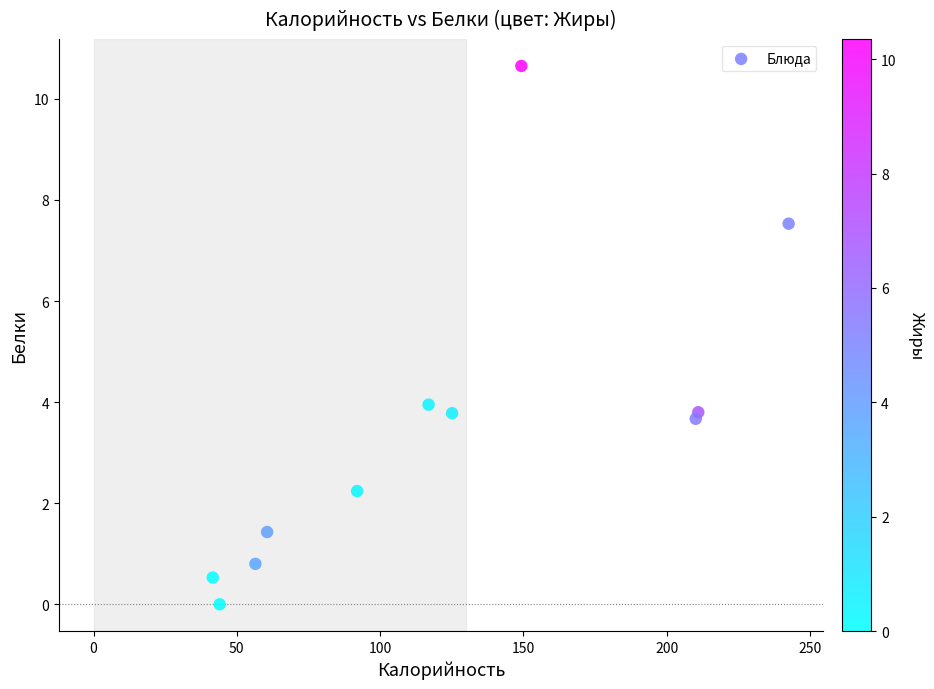

What is the average X value?

122.7